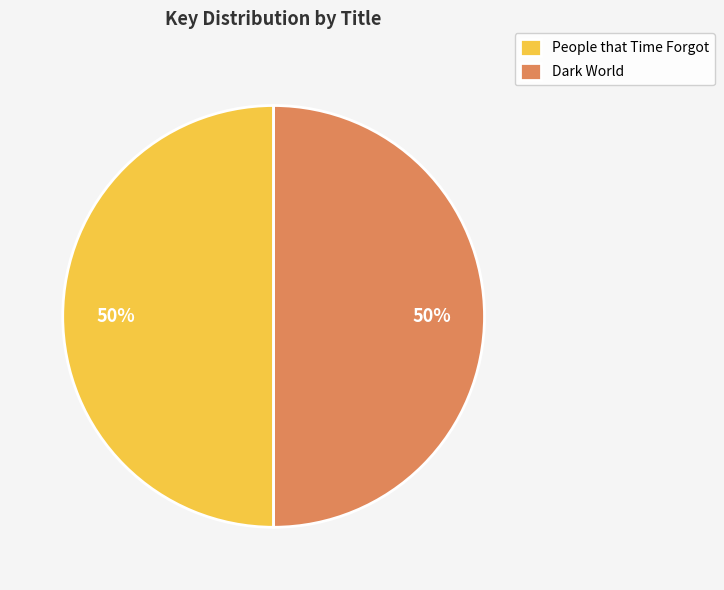

The Dark World slice represents 63% of the pie. True or false?

False